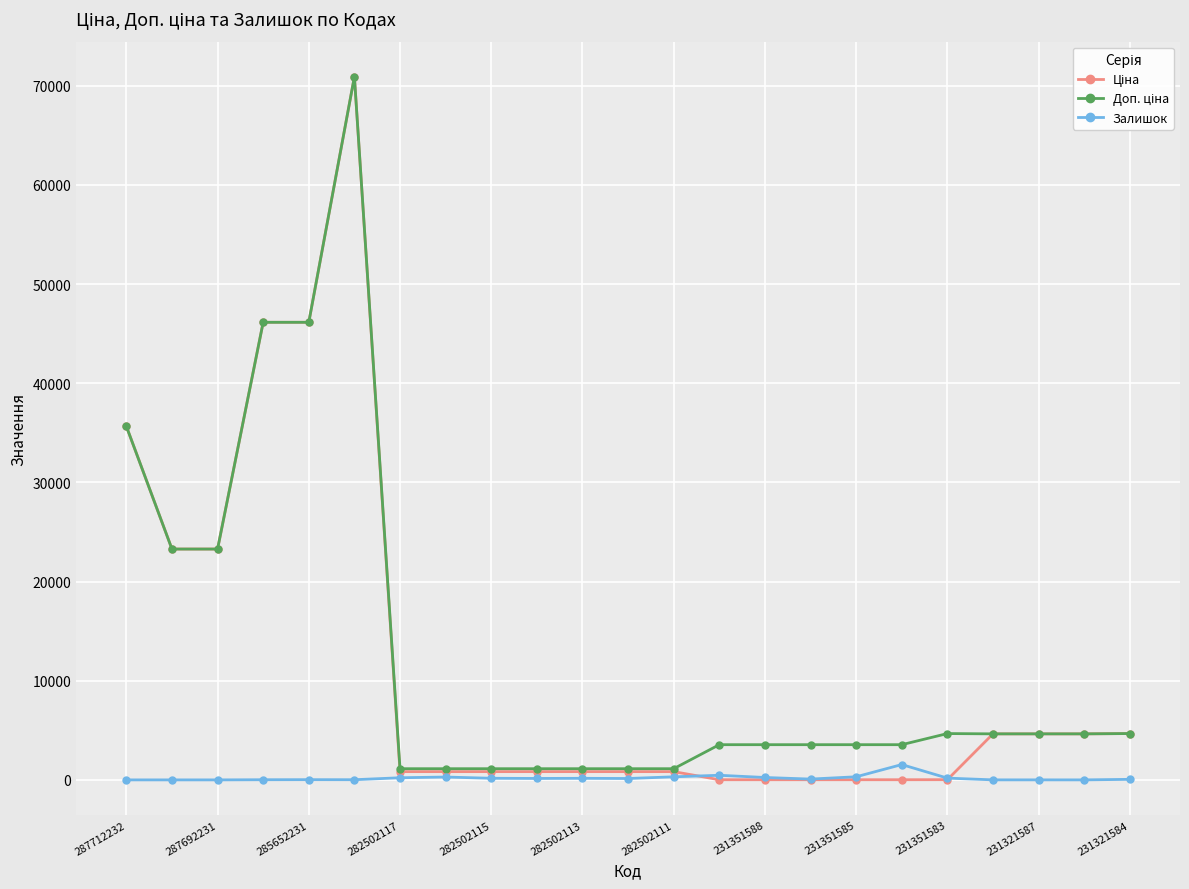

What is the maximum value shown in the chart?

70906.0